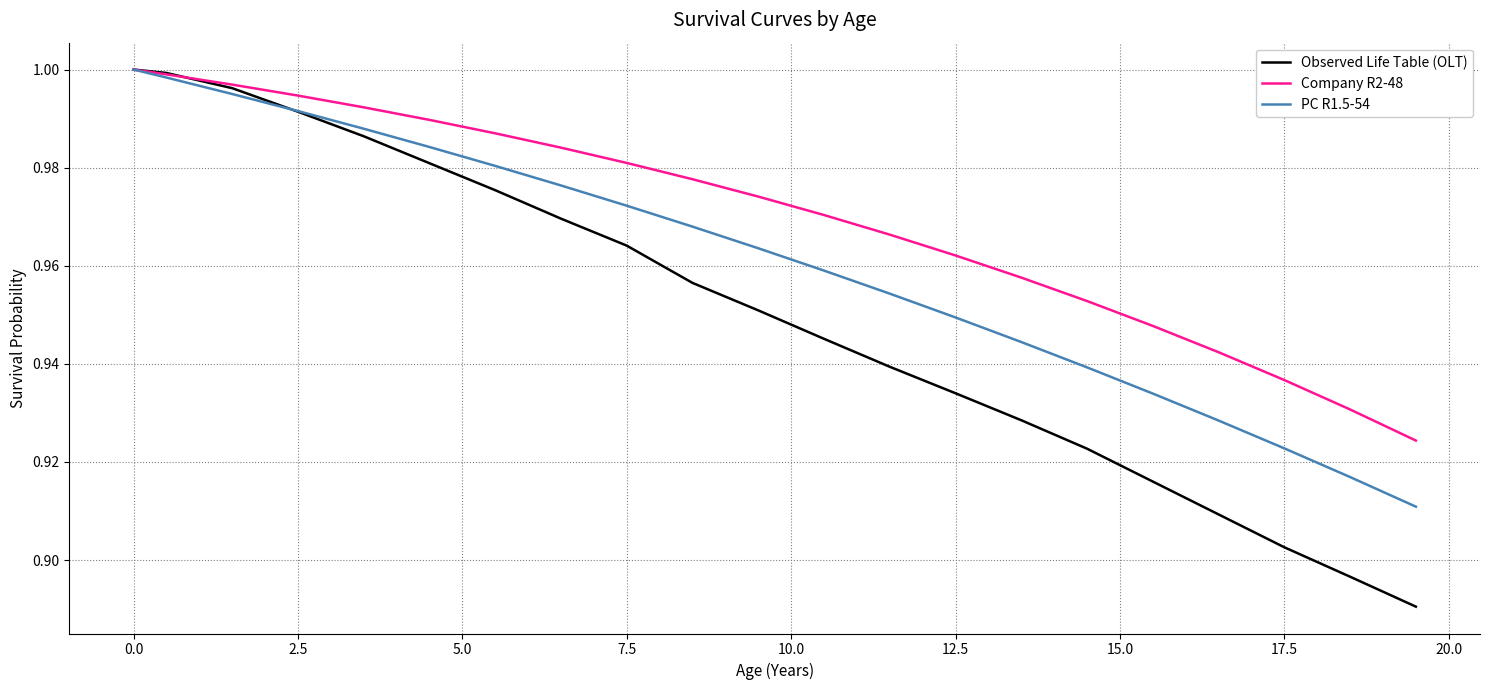

Which series has the largest range (max minus min)?

Observed Life Table (OLT)